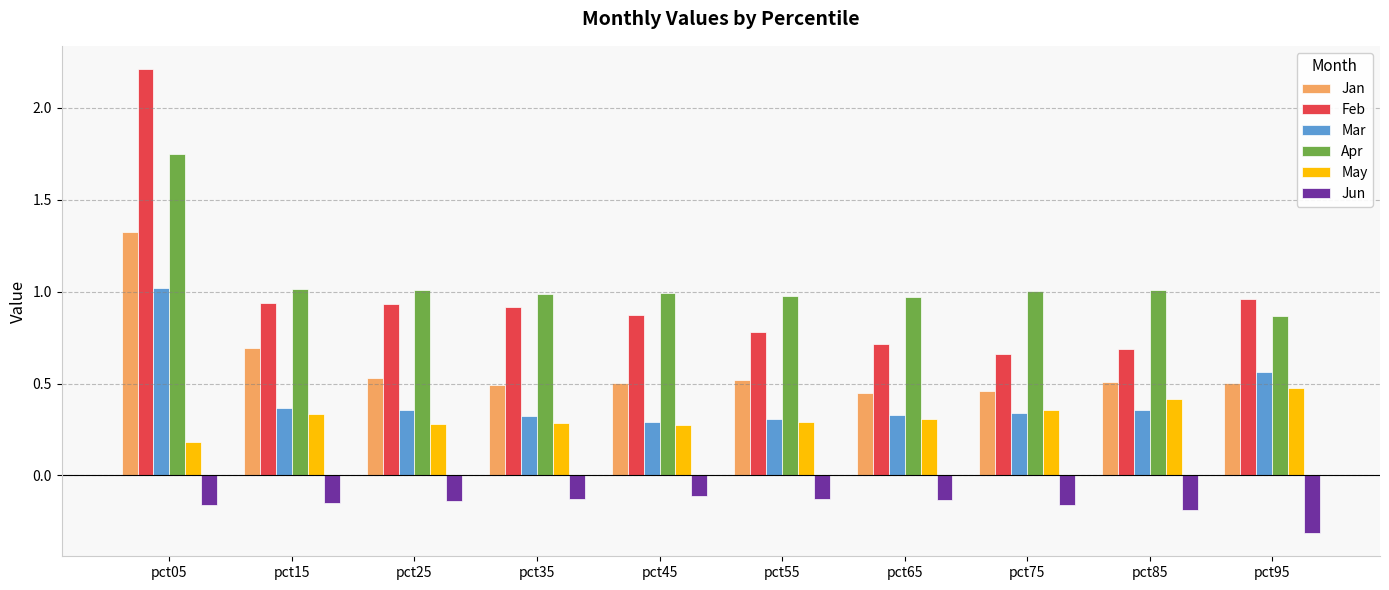

Rank the series at pct05 from lowest to highest value.

Jun, May, Mar, Jan, Apr, Feb